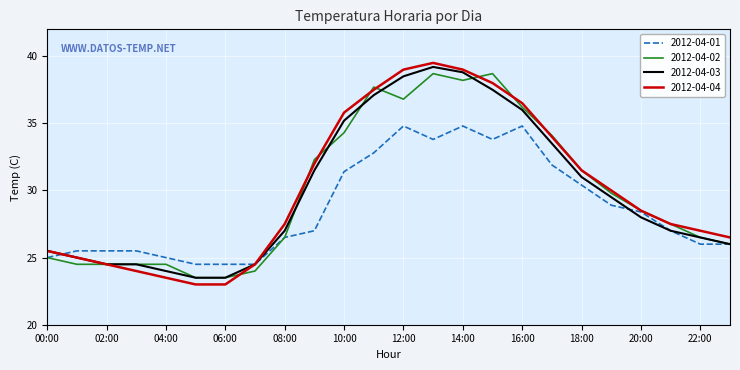

What are all the series names shown in the legend?

2012-04-01, 2012-04-02, 2012-04-03, 2012-04-04